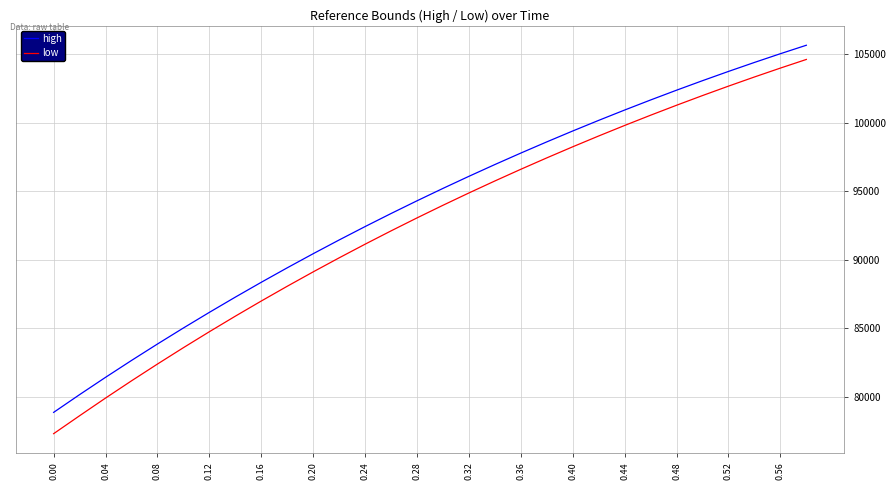

Which series has the largest range (max minus min)?

low